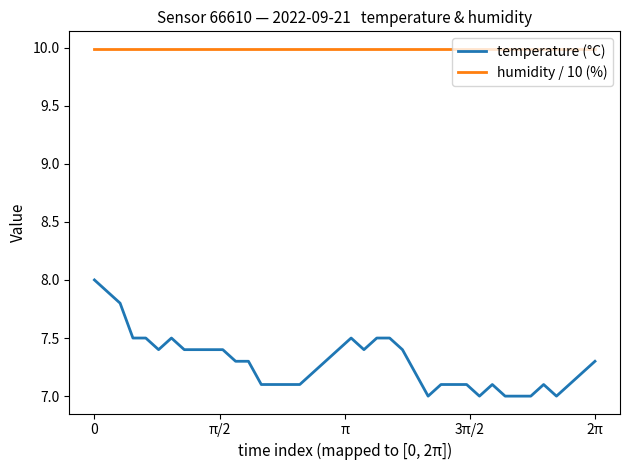

True or false: humidity / 10 (%) and temperature (°C) cross at least once.

False